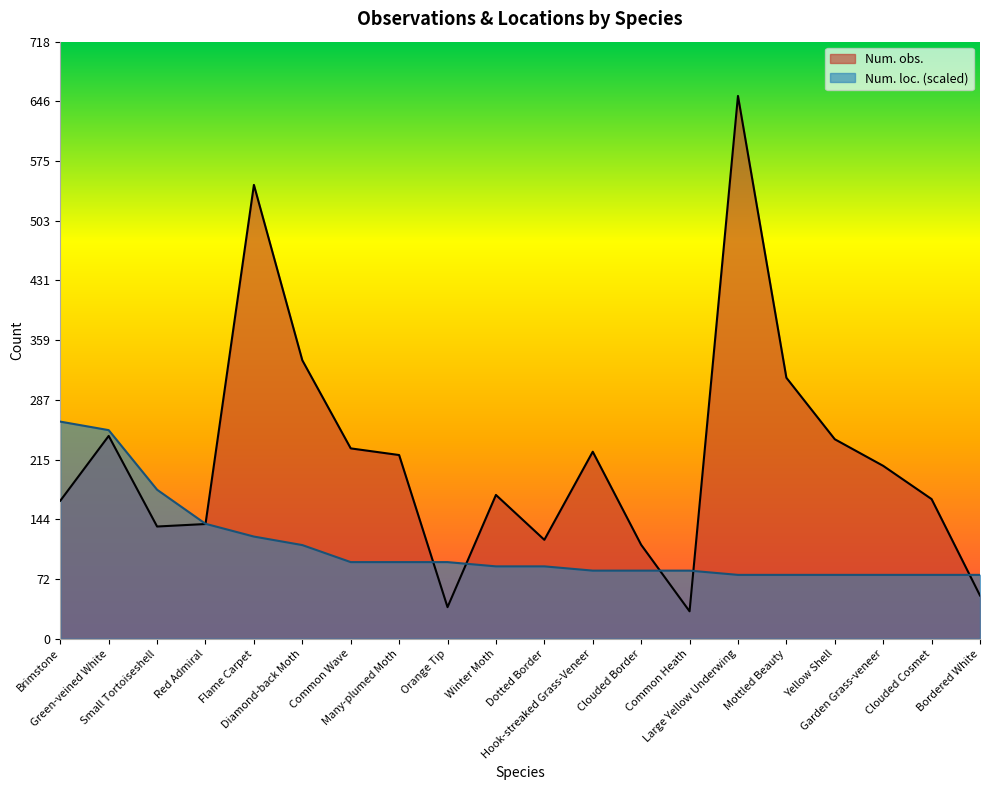

List the series in order of their peak value, lowest first.

Num. loc. (scaled), Num. obs.